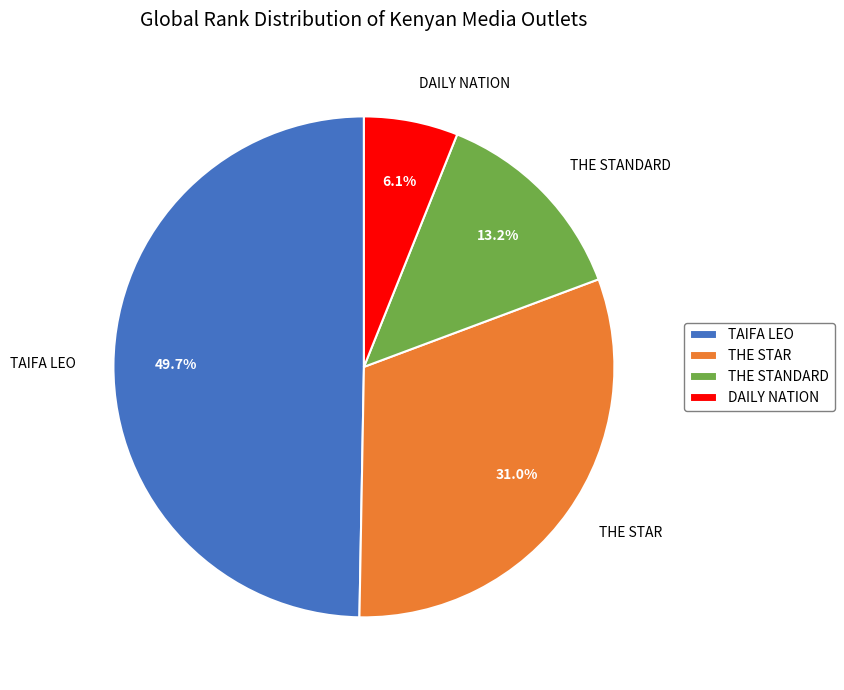

True or false: THE STAR accounts for 21% of the total.

False